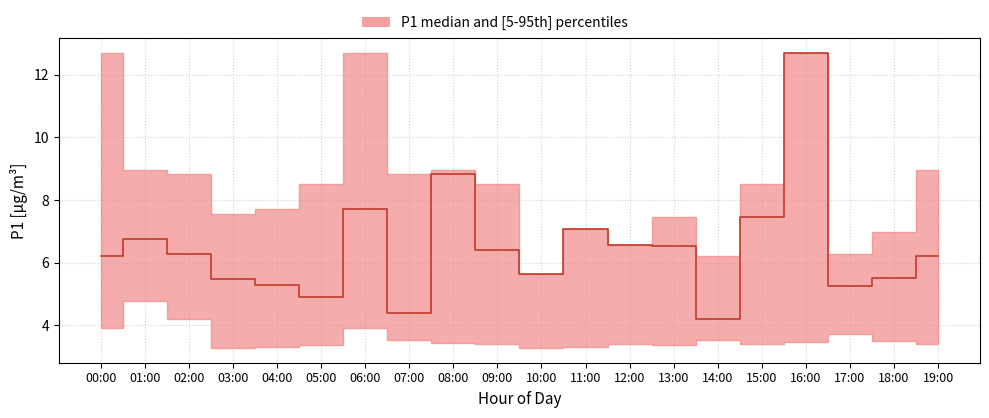

Between 19:00 and 17:00, which is larger?

19:00